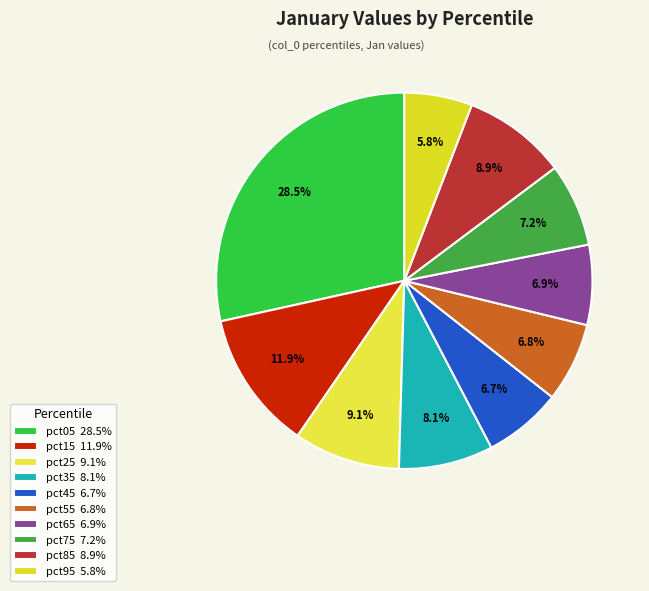

How many slices are in this pie chart?

10